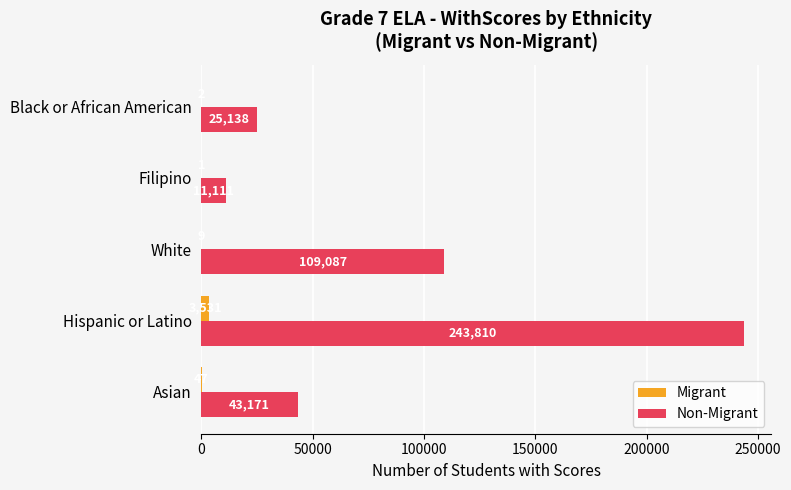

What is the total value across all series at Hispanic or Latino?

247341